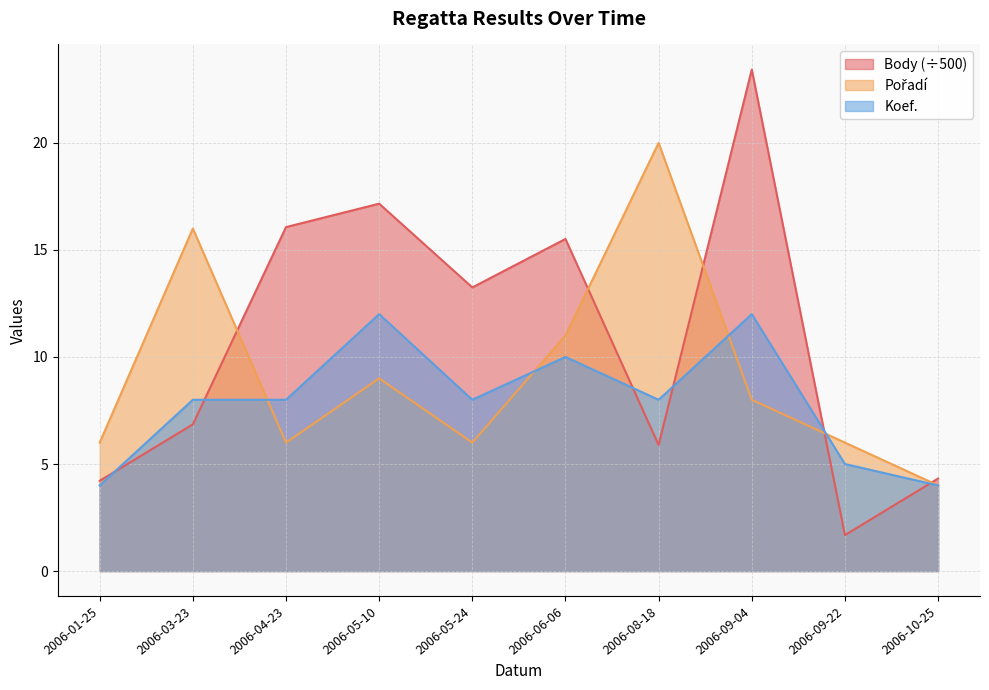

What is the total value across all series at 2006-05-24?

27.2